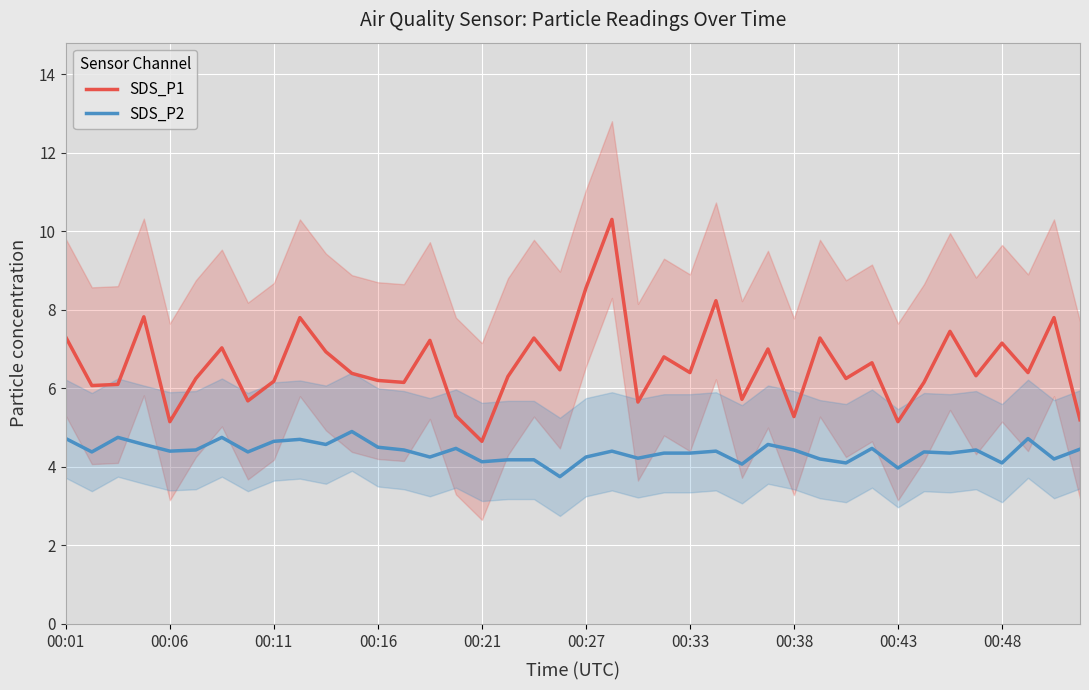

What is the difference between the maximum and minimum values in the SDS_P2 series?

1.2